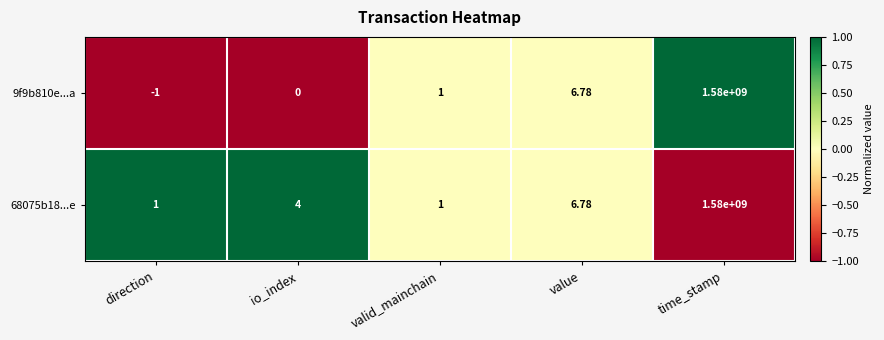

Count the number of data series in this chart.

2